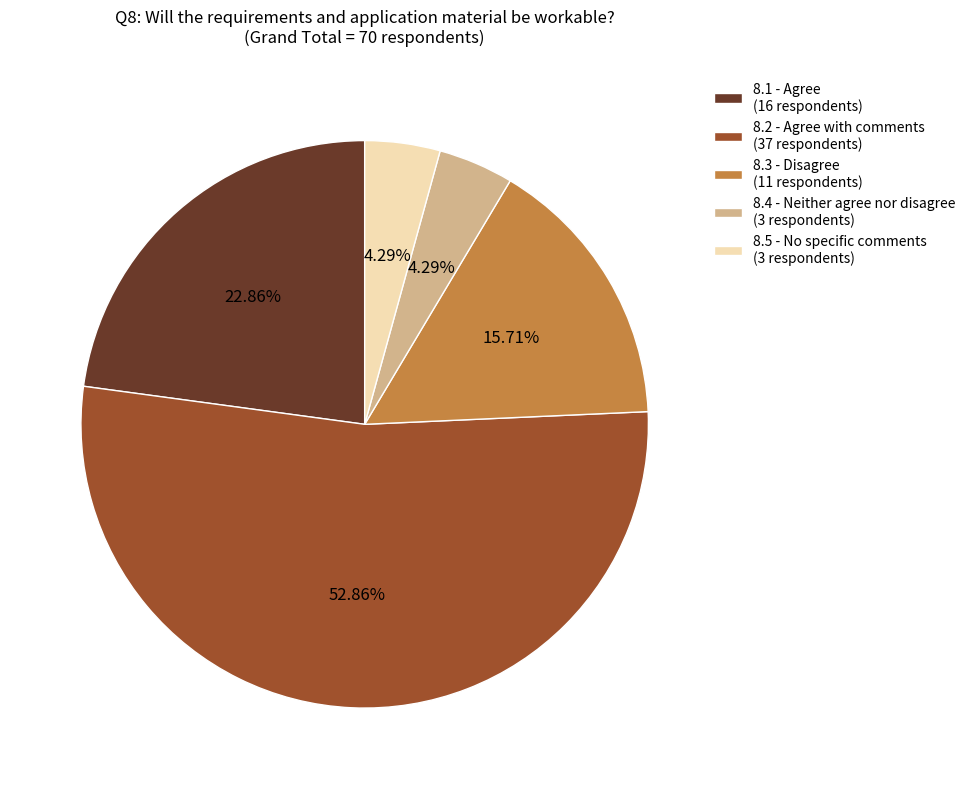

What percentage is the 8.4 - Neither agree nor disagree slice, to the nearest percent?

4%